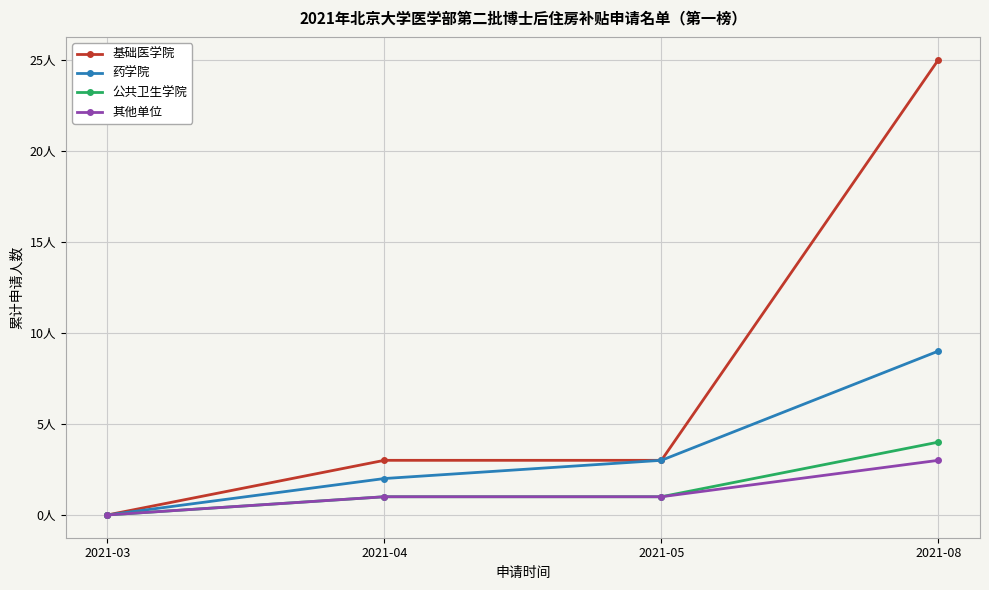

At which label does 其他单位 first exceed 1?

2021-08